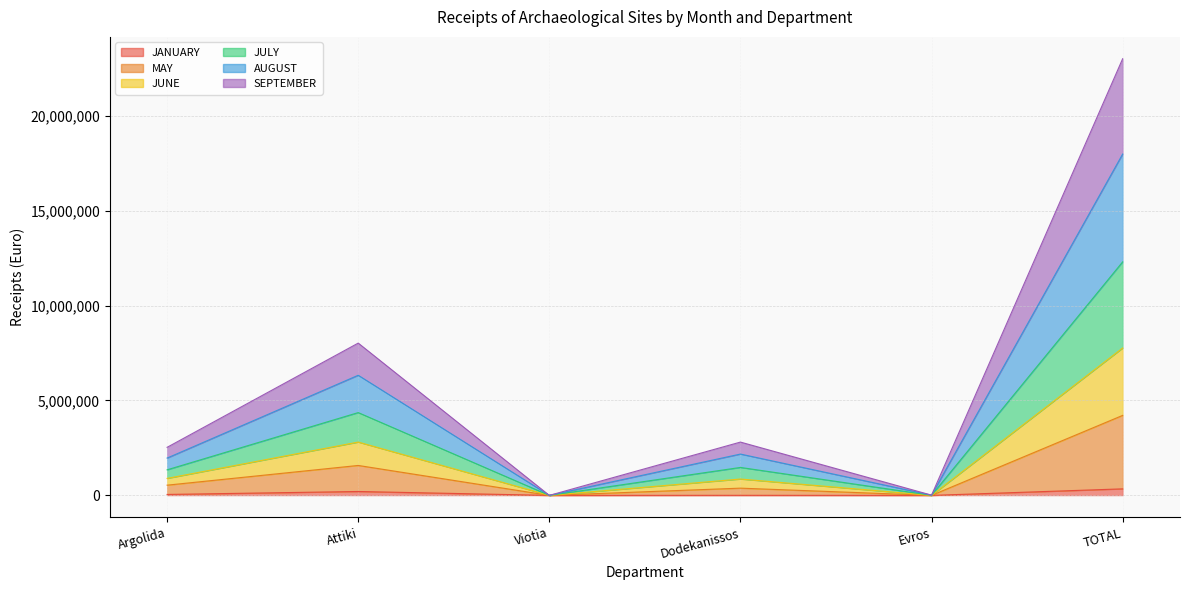

Rank the series at Viotia from lowest to highest value.

JANUARY, SEPTEMBER, MAY, AUGUST, JULY, JUNE